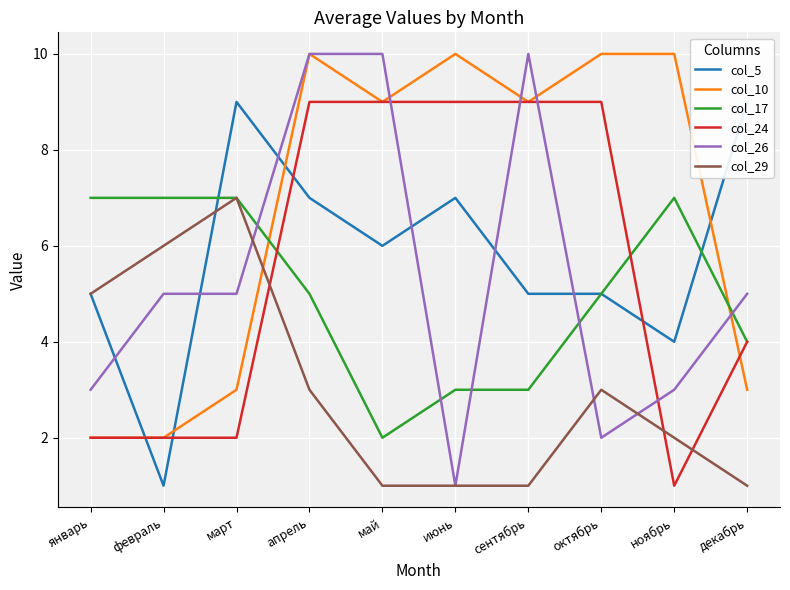

Read the col_24 value at март.

2